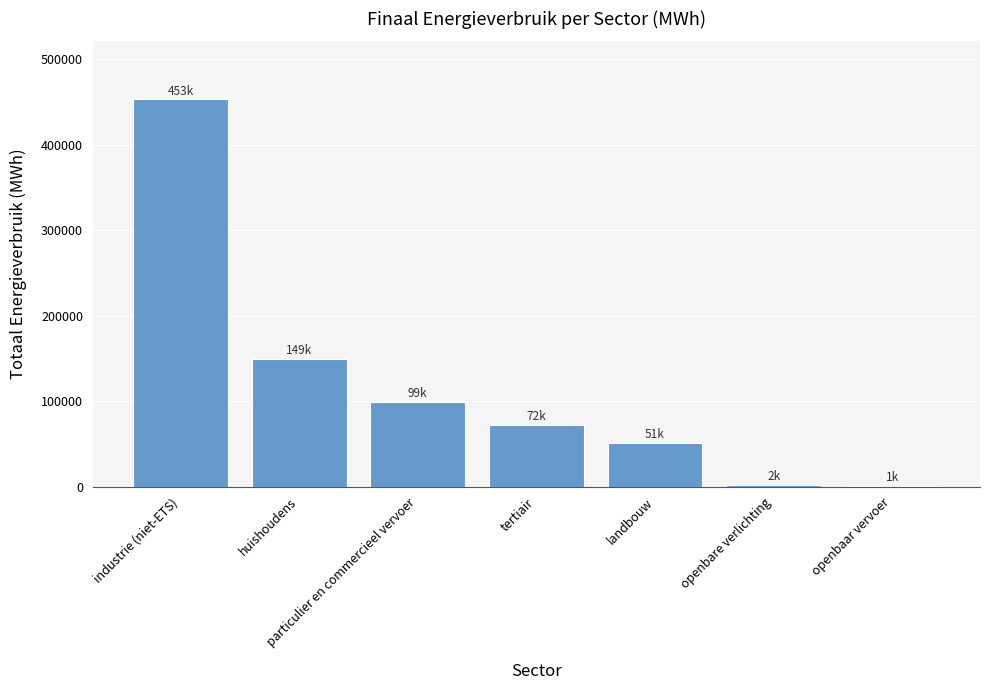

What is the sum of all values?

827093.4